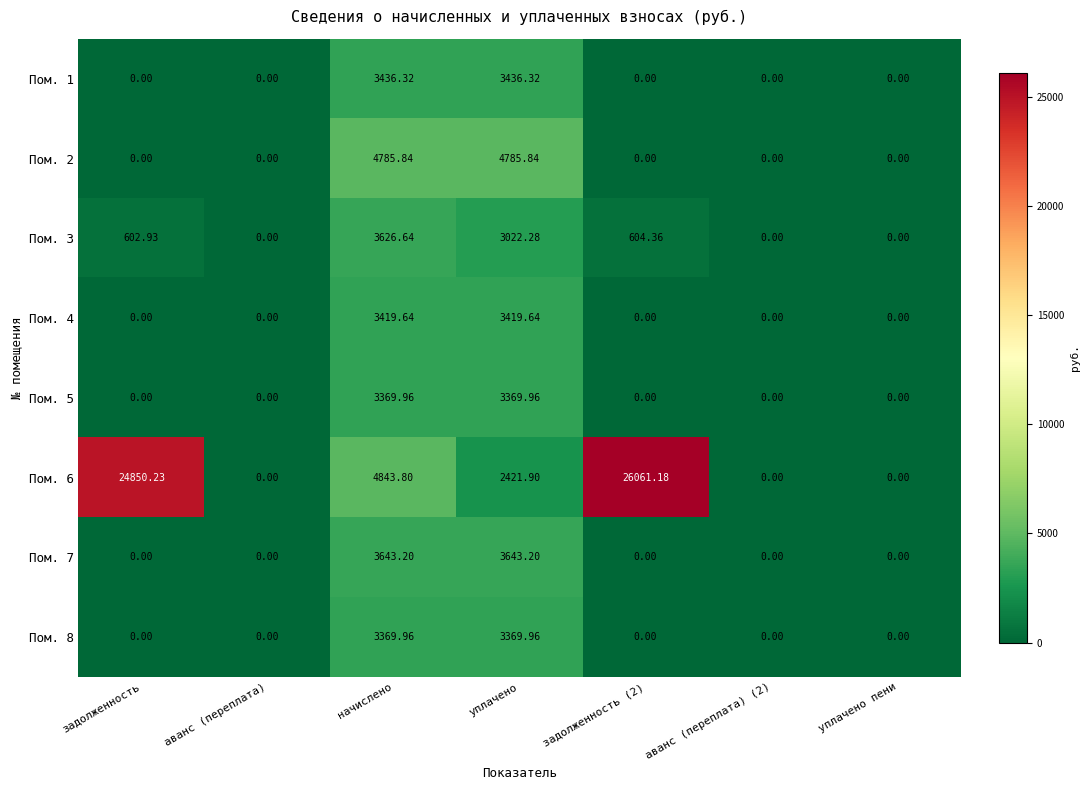

Is the value of Пом. 7 at начислено greater than the value of Пом. 8 at уплачено пени?

Yes